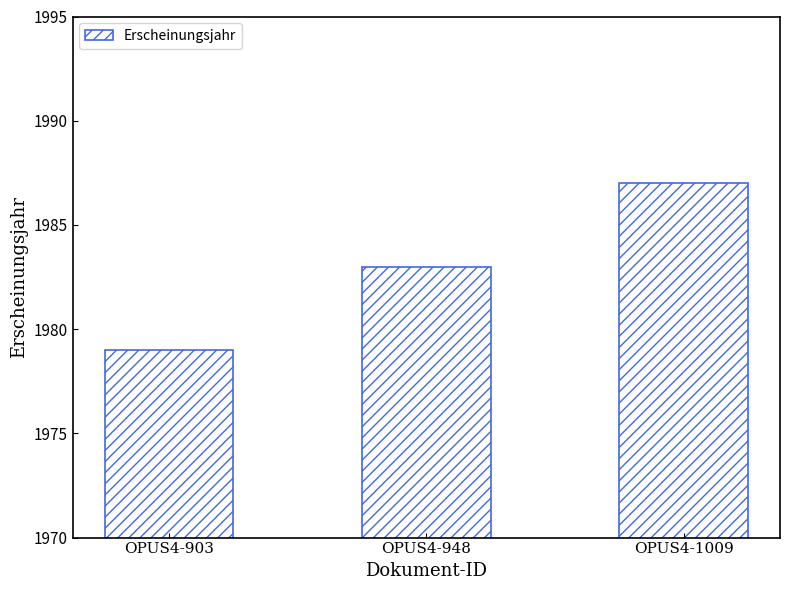

What is the ratio of the value at OPUS4-948 to the value at OPUS4-903?

1.0